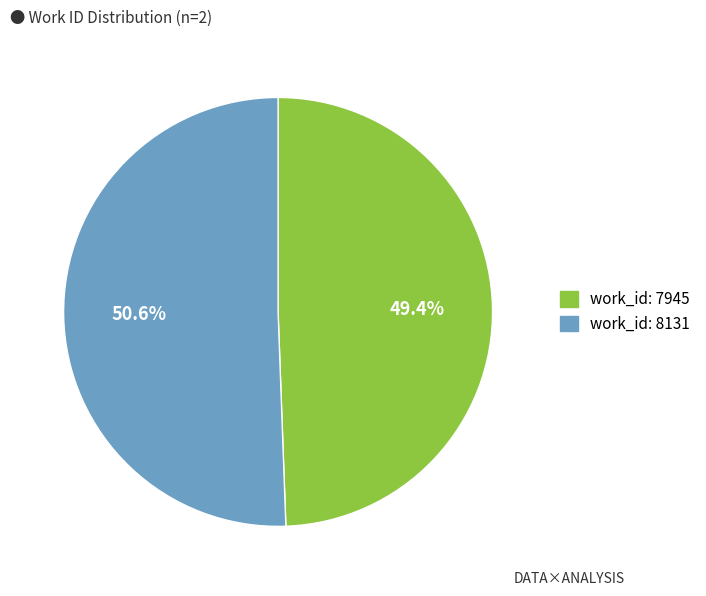

What percentage is the work_id: 7945 slice, to the nearest percent?

49%